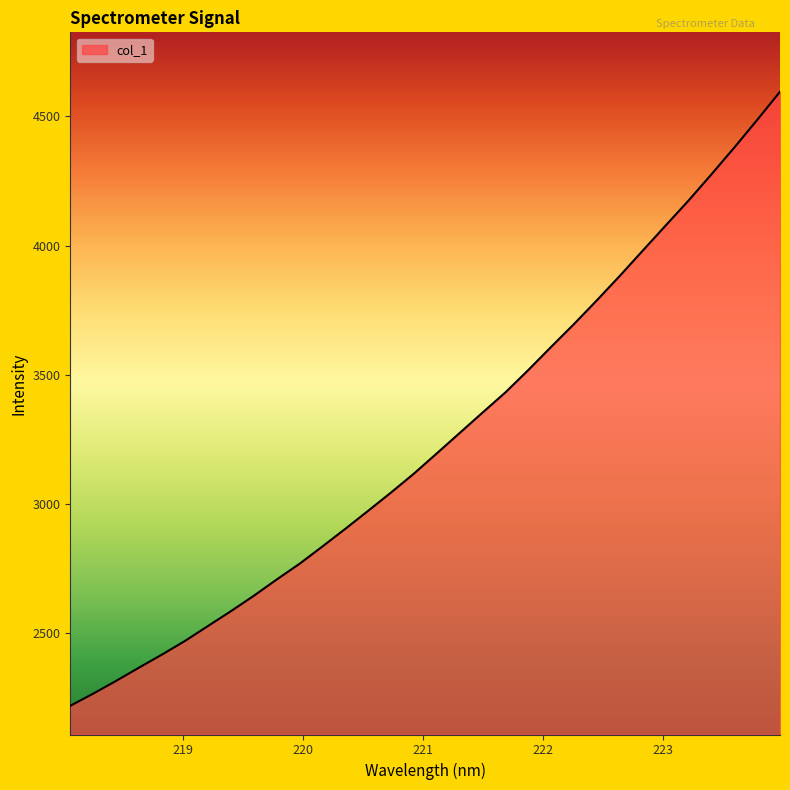

What is the difference between the maximum and minimum values?

2375.6